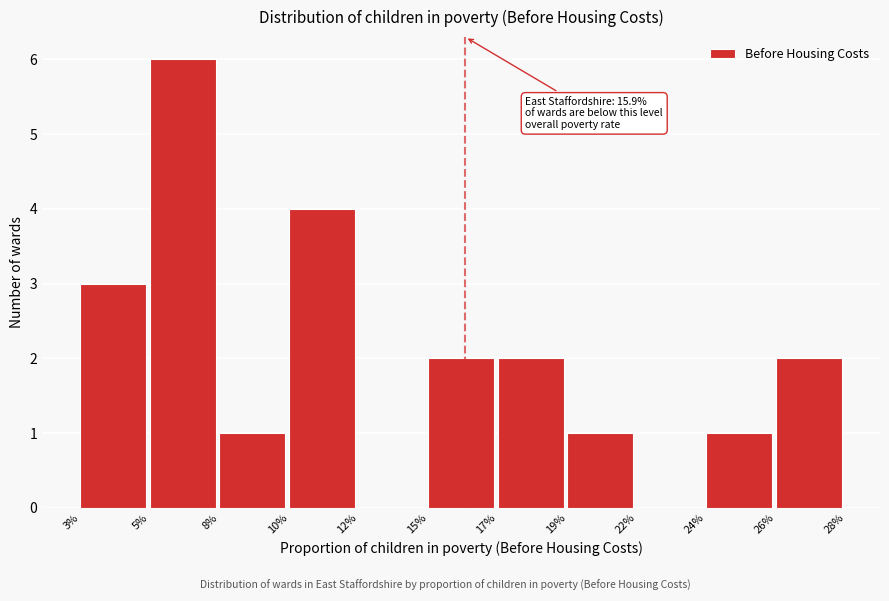

Reading left to right, what are all the values shown in this chart?

3%=3	5%=6	8%=1	10%=4	12%=0	15%=2	17%=2	19%=1	22%=0	24%=1	26%=2